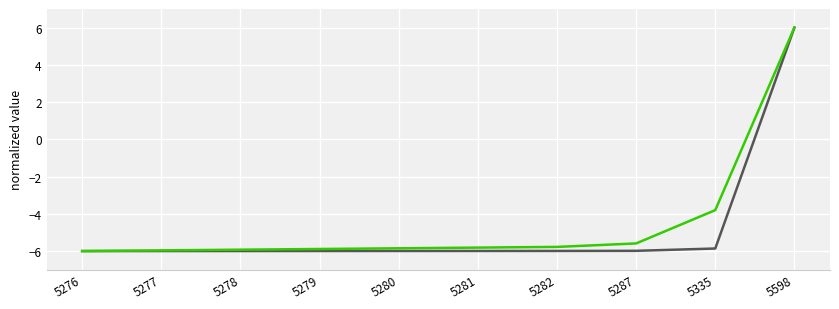

What is the smallest value displayed?

-6.0